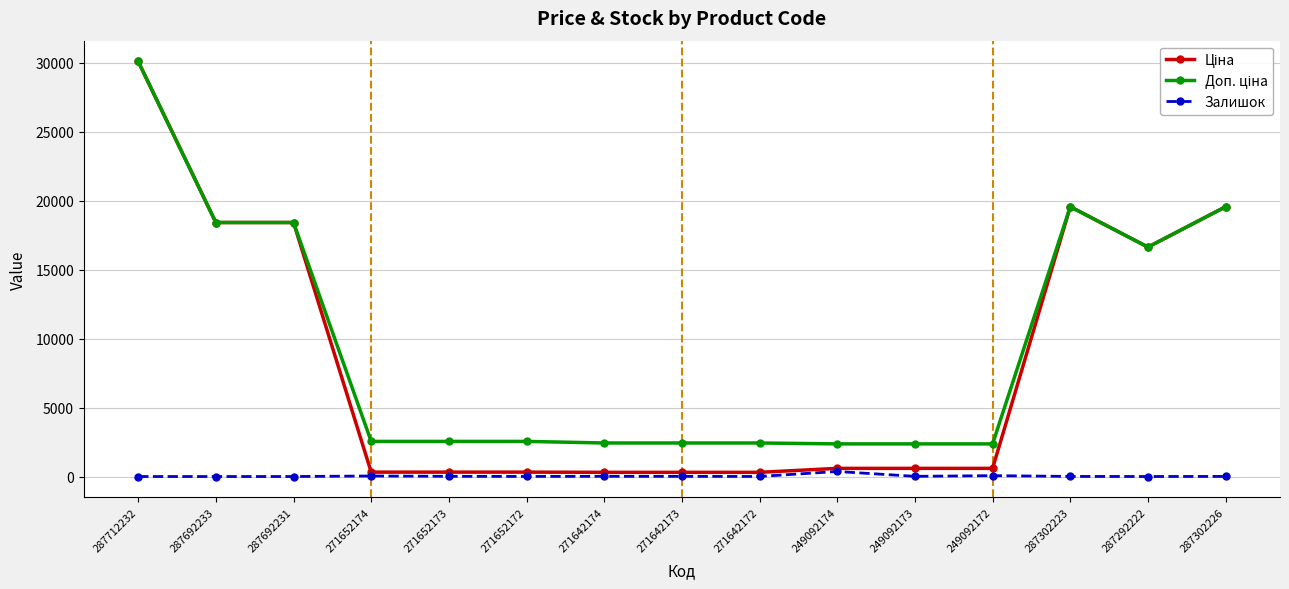

At how many categories does at least one series exceed 8020?

6